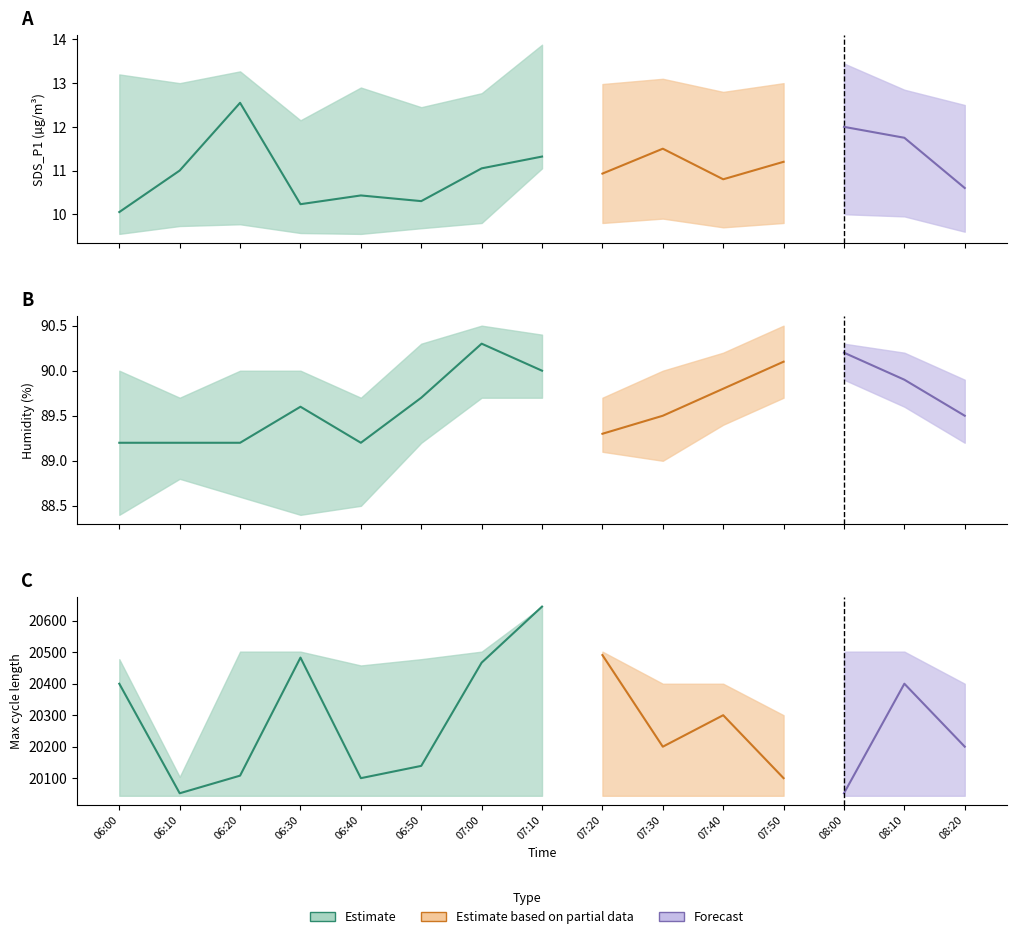

True or false: SDS_P2 and Min_cycle cross at least once.

False